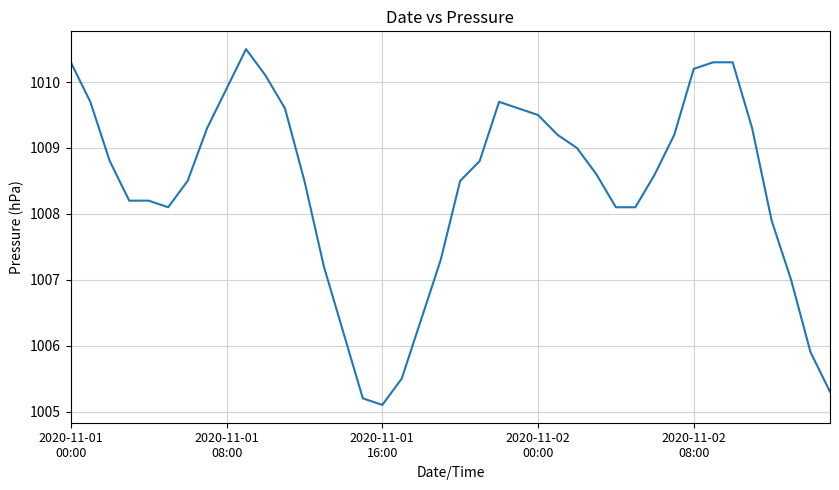

Count the number of categories in the chart.

40